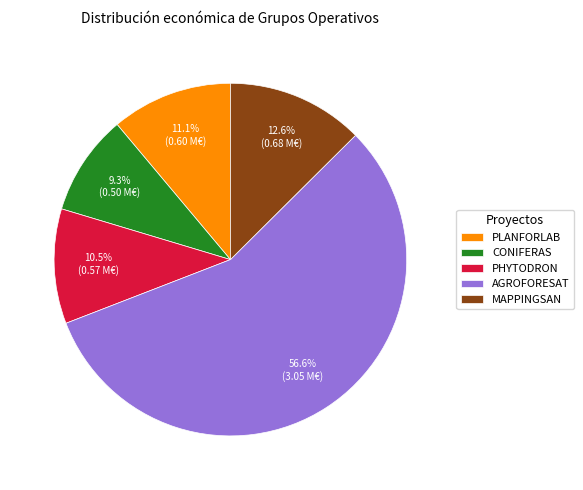

Between CONIFERAS and MAPPINGSAN, which is larger?

MAPPINGSAN